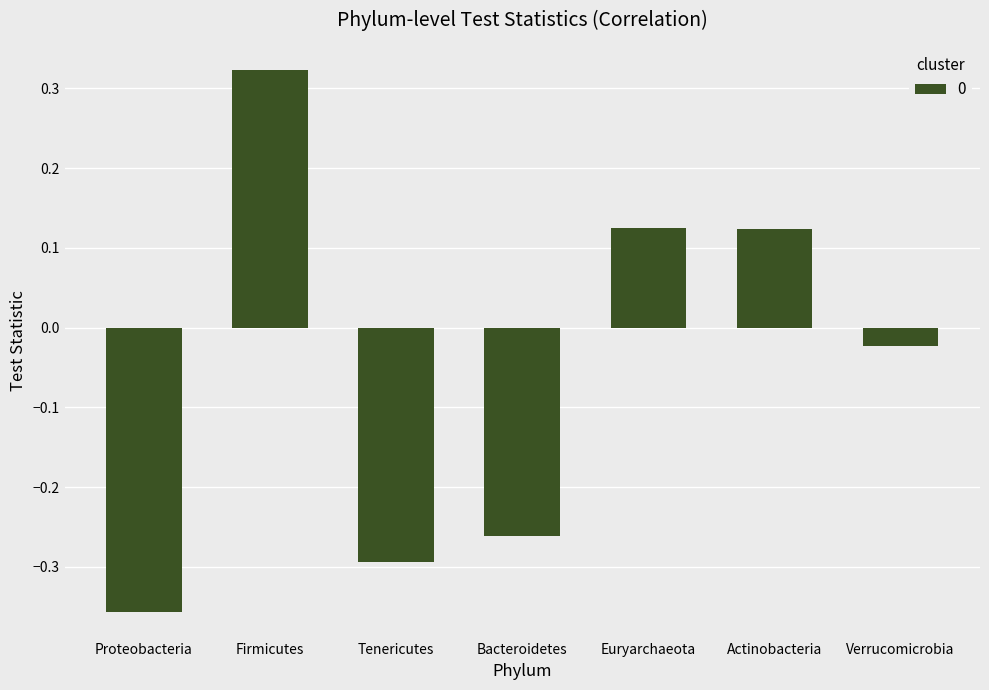

What is the sum of the values at Euryarchaeota and Bacteroidetes?

-0.1